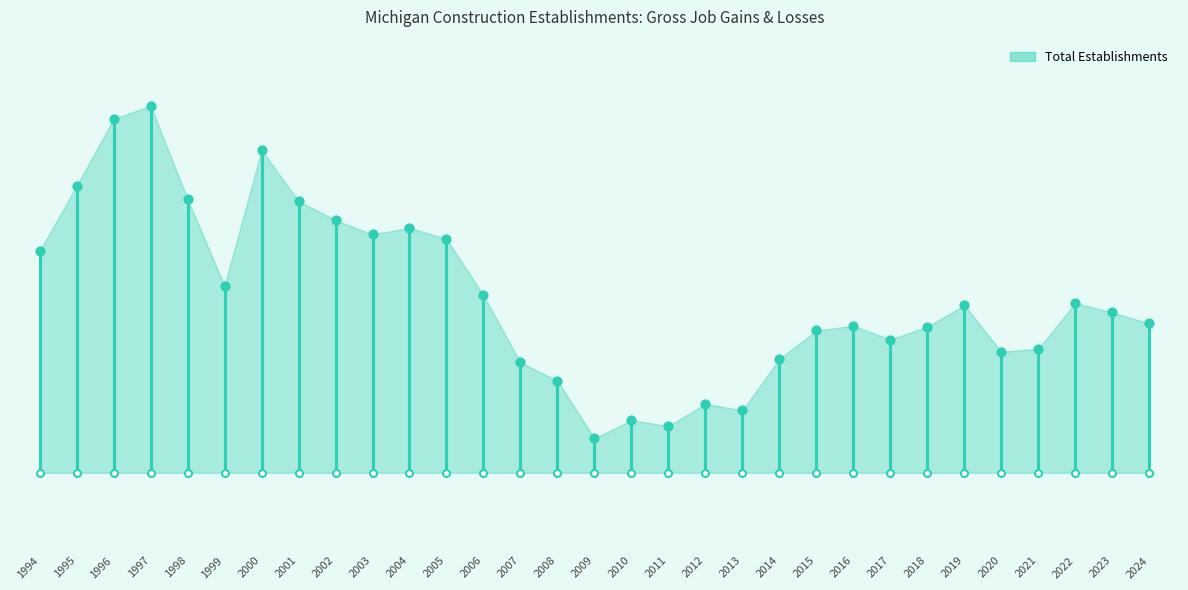

Which series has the largest Y range (max minus min)?

Total Establishments